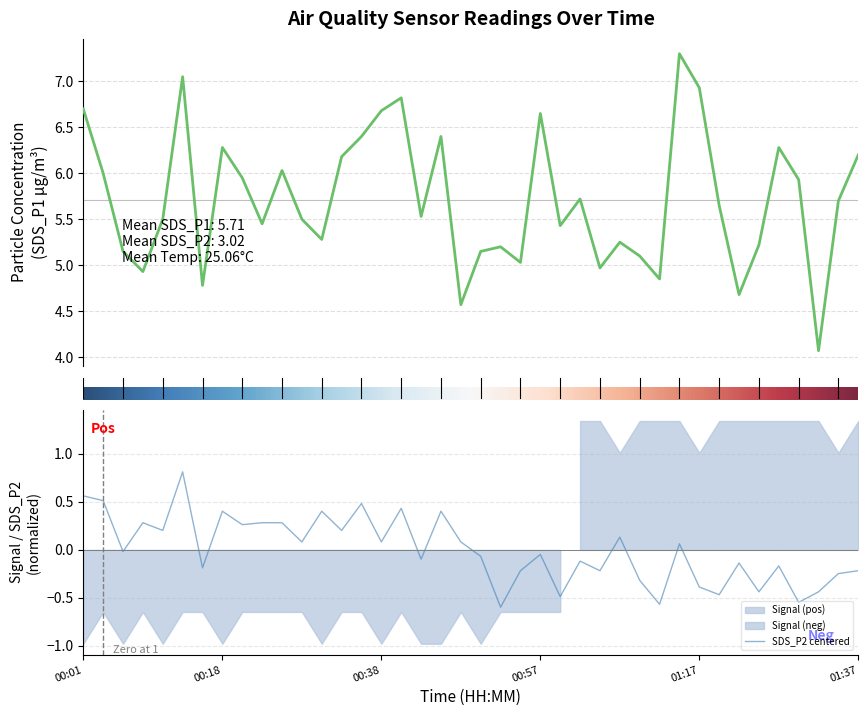

In SDS_P1, how many points are higher than both neighbors (excluding endpoints)?

11